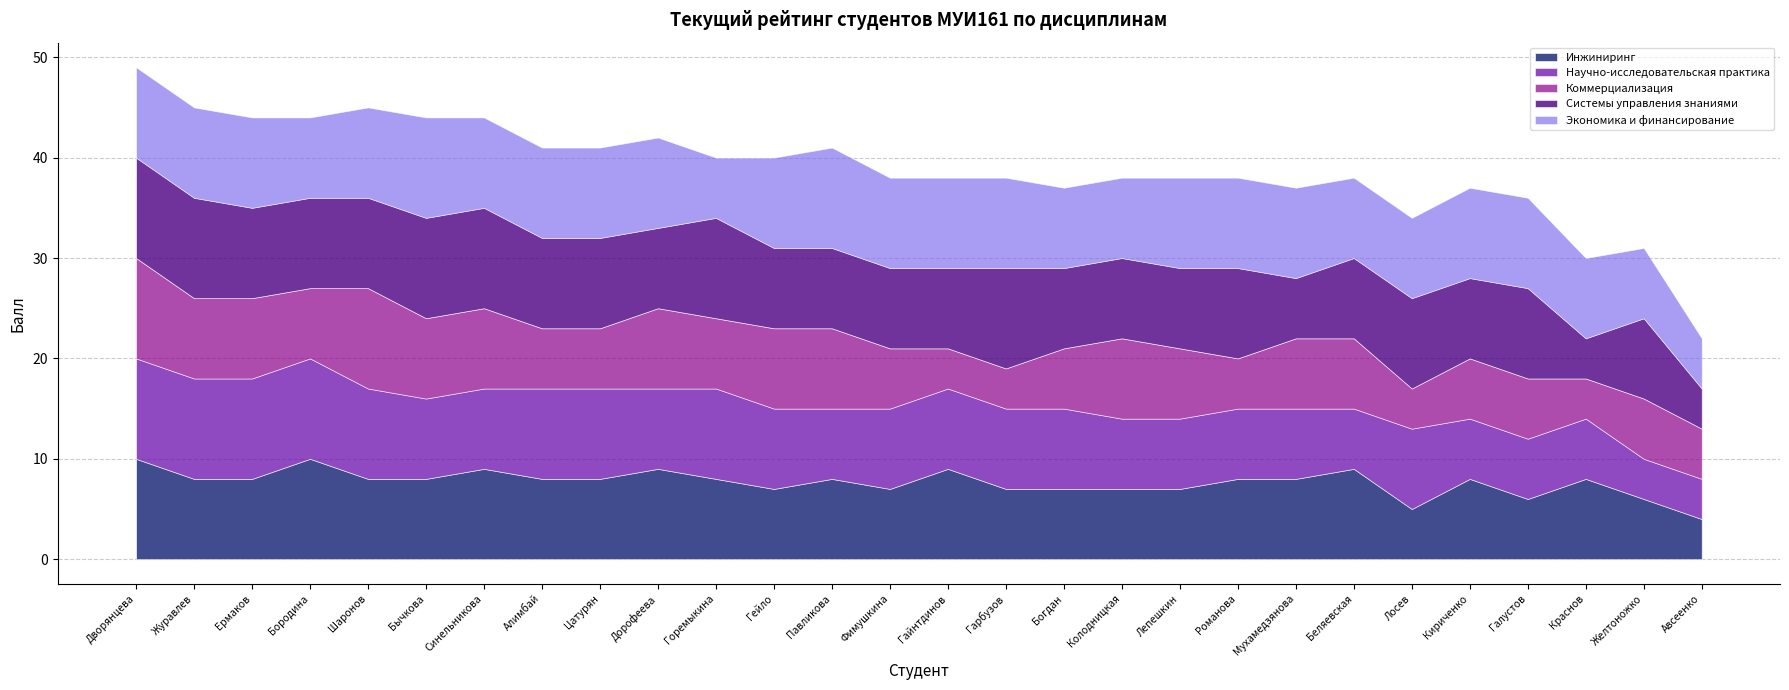

What is the label of the 13th point from the right?

Гарбузов Вячеслав Владимирович